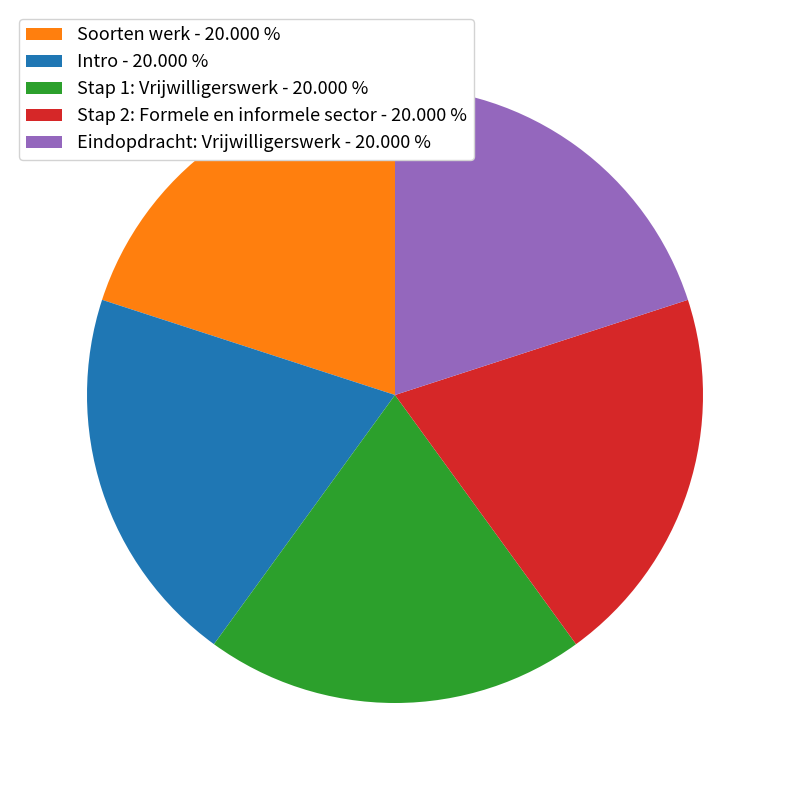

How many slices are in this pie chart?

5